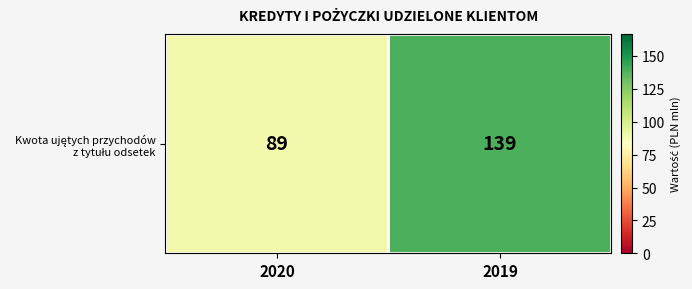

At which label is the value closest to 114?

2020